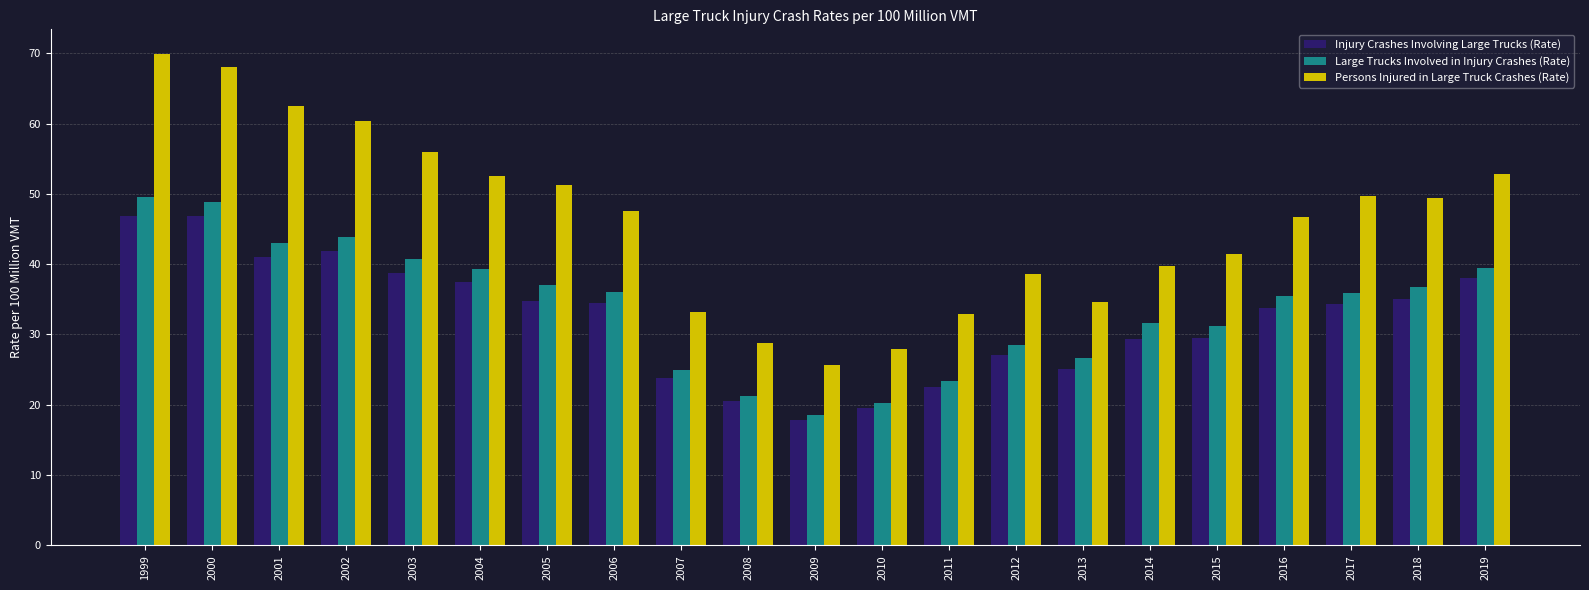

Is the value of Large Trucks Involved in Injury Crashes (Rate) at 2002 greater than the value of Persons Injured in Large Truck Crashes (Rate) at 2004?

No